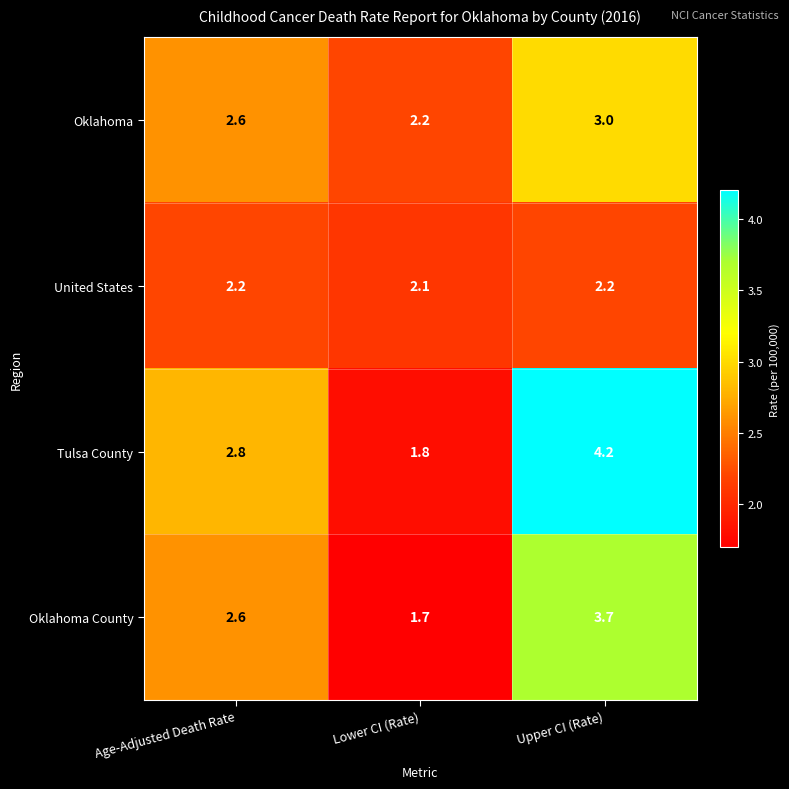

At how many categories does at least one series exceed 2?

3